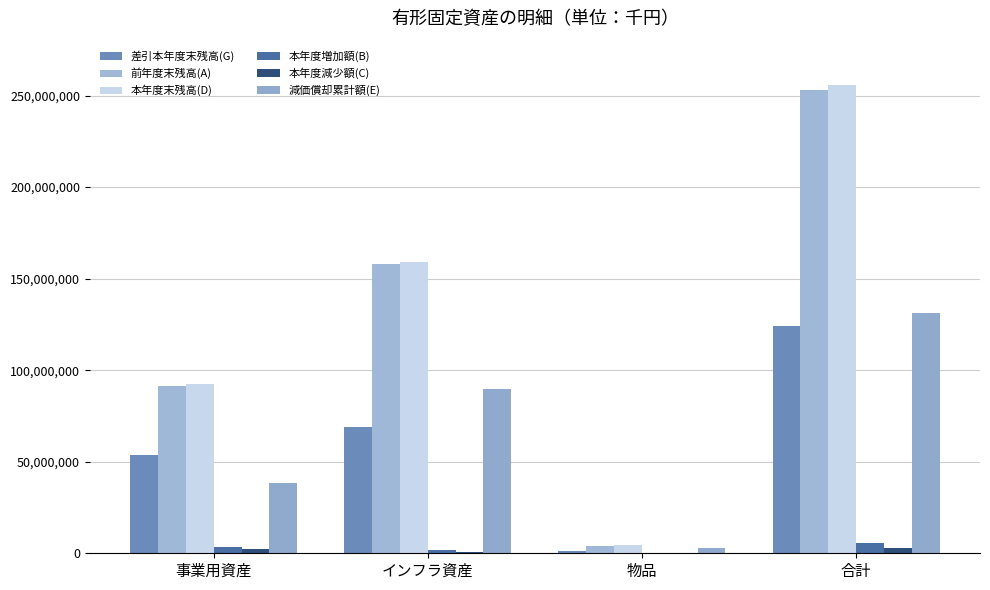

Which has a higher value, 合計 or 物品?

合計